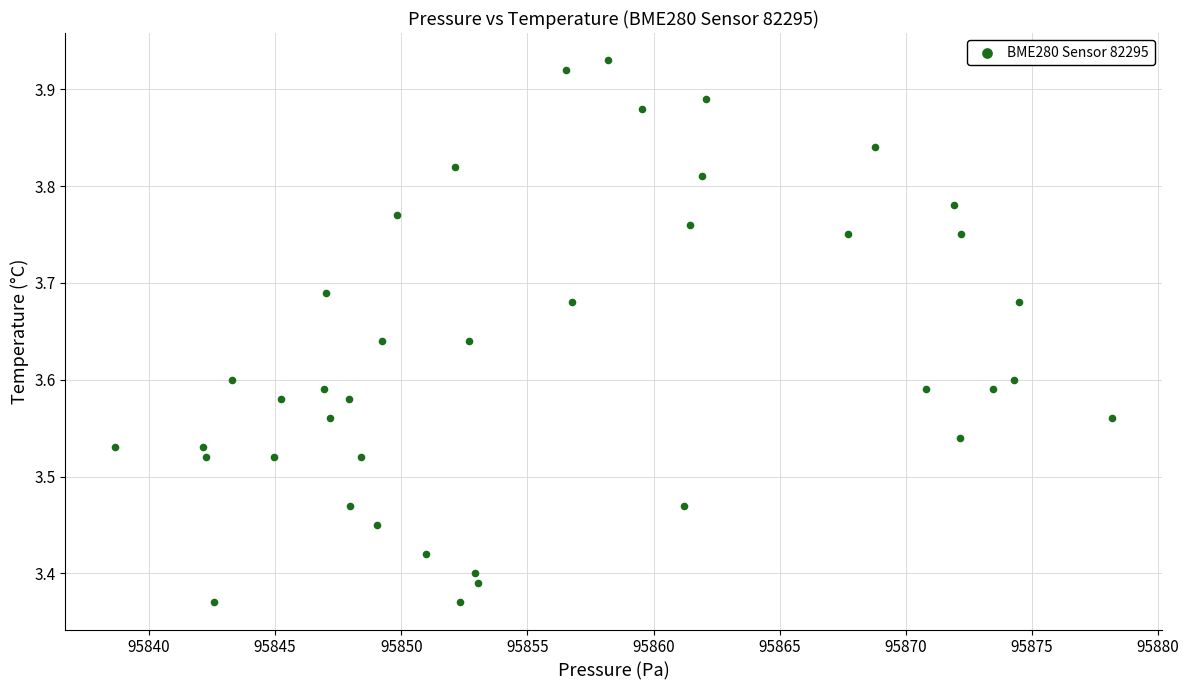

What is the range of X values (max minus min)?

39.5